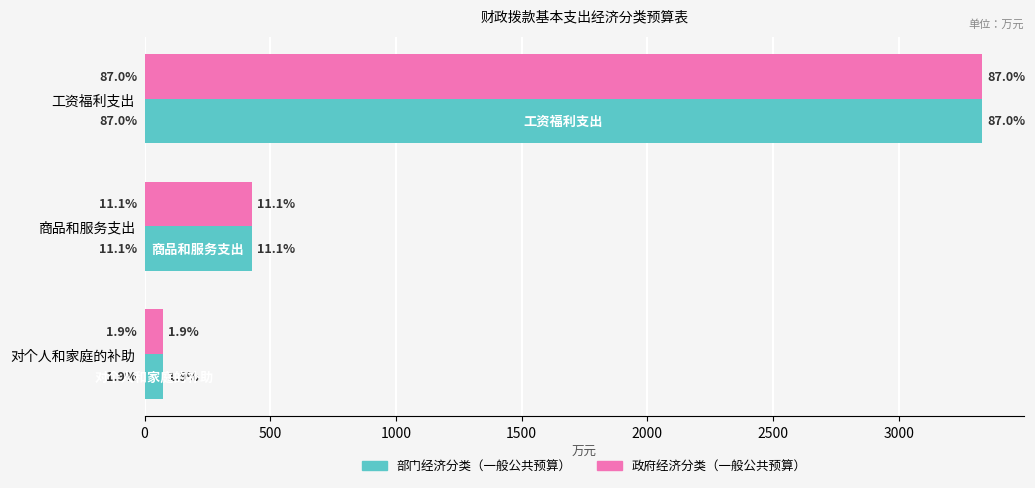

What are all the series names shown in the legend?

部门经济分类（一般公共预算）, 政府经济分类（一般公共预算）